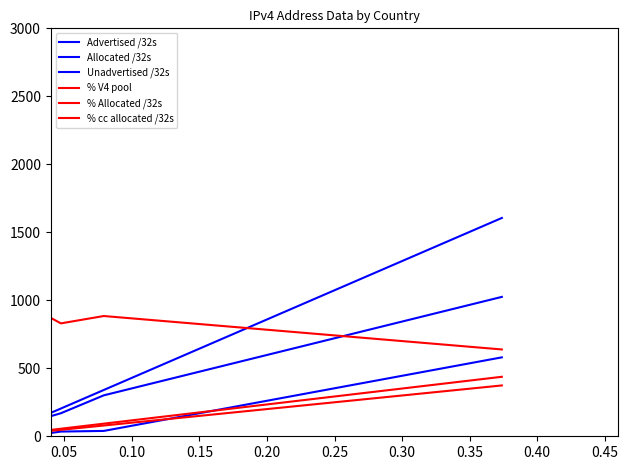

How many values in the % cc allocated /32s series exceed 884?

12